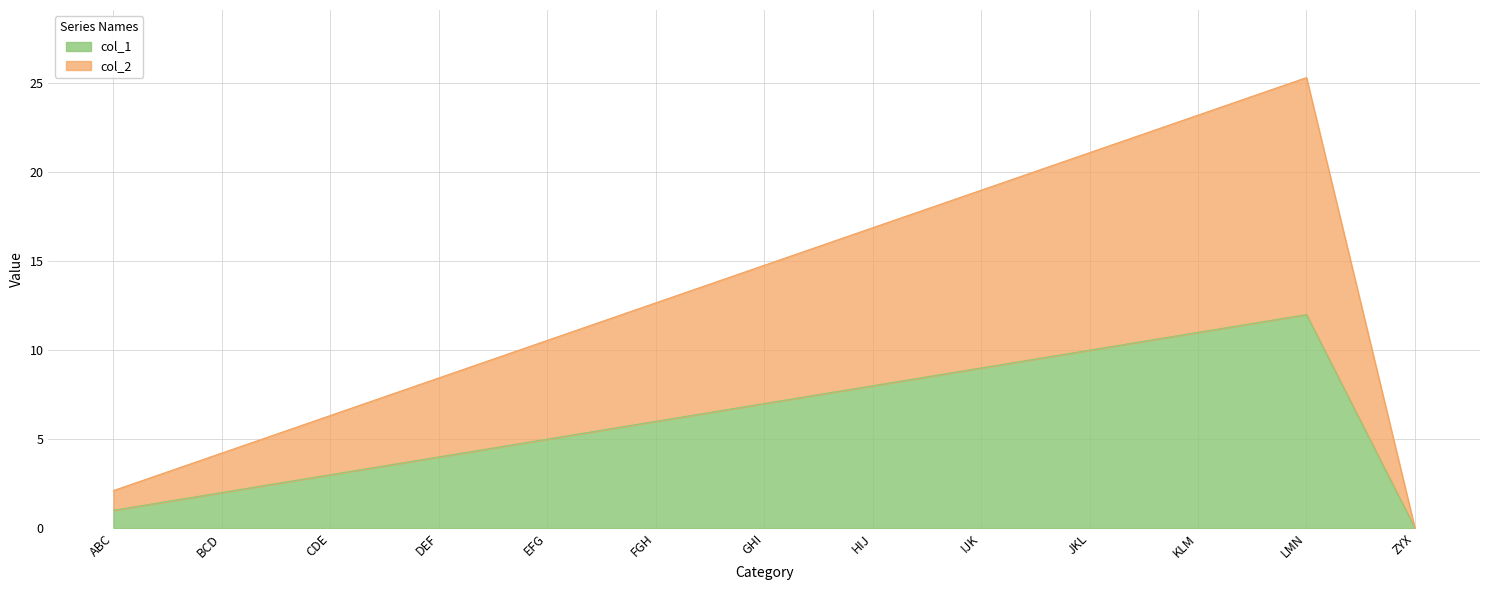

What is the difference between the col_2 values at DEF and BCD?

4.2